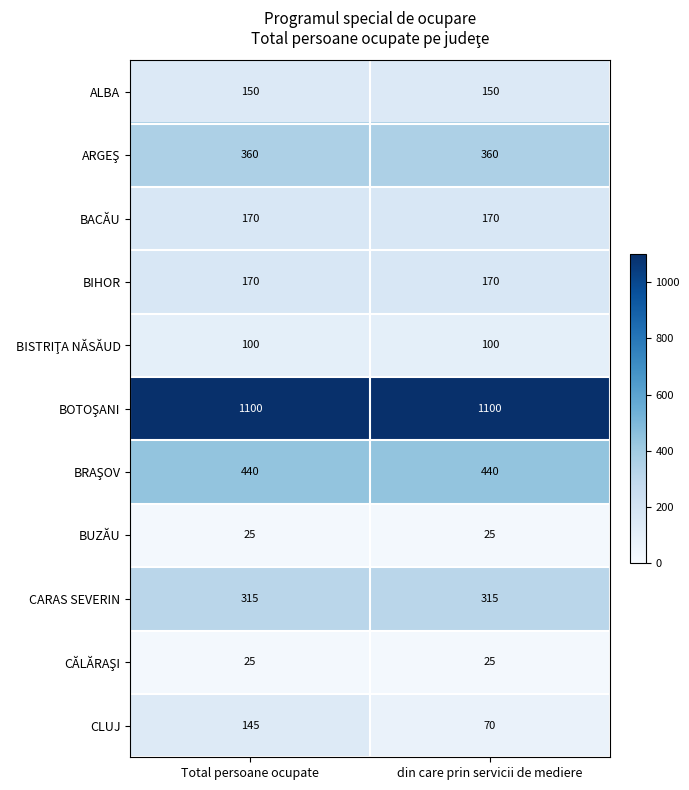

At how many categories does at least one series exceed 384?

2